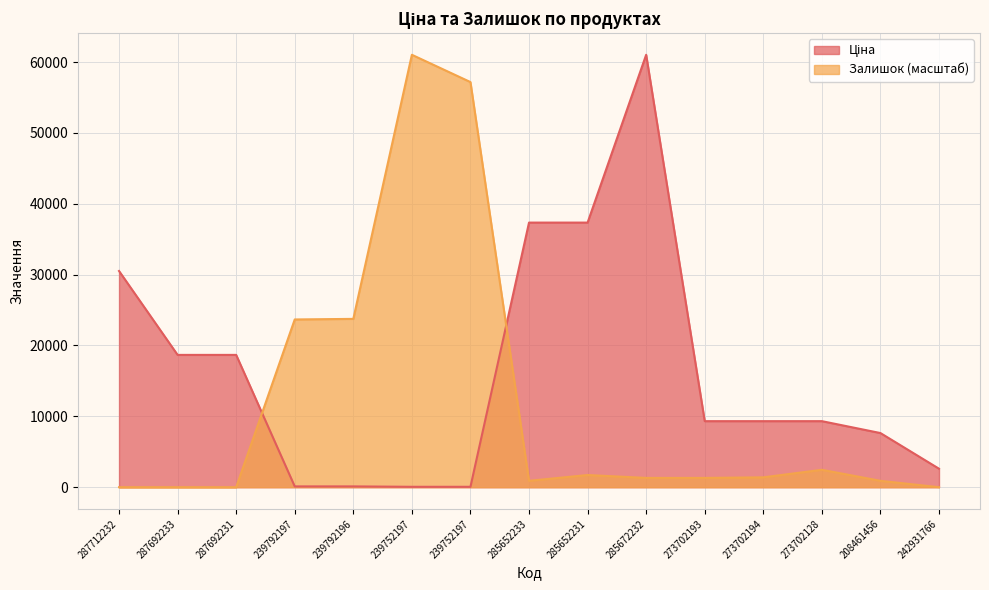

What is the difference between the second highest and second lowest values in the Залишок series?

57174.8